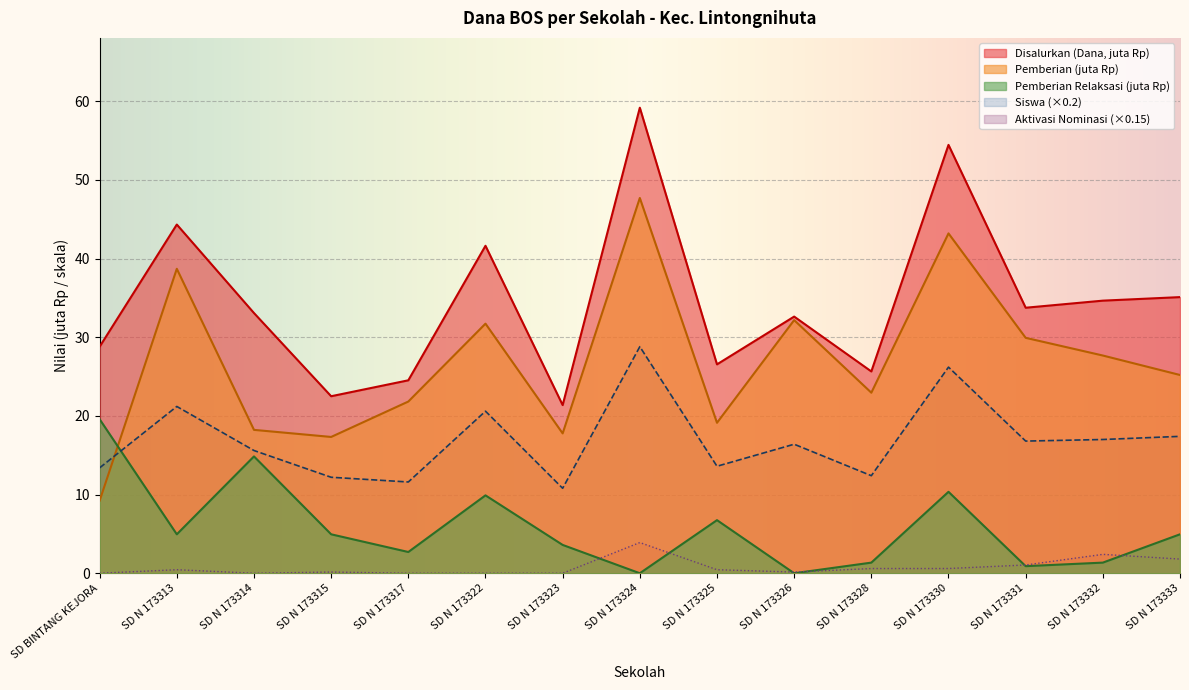

Between SD N 173331 and SD N 173332, which is larger?

SD N 173332